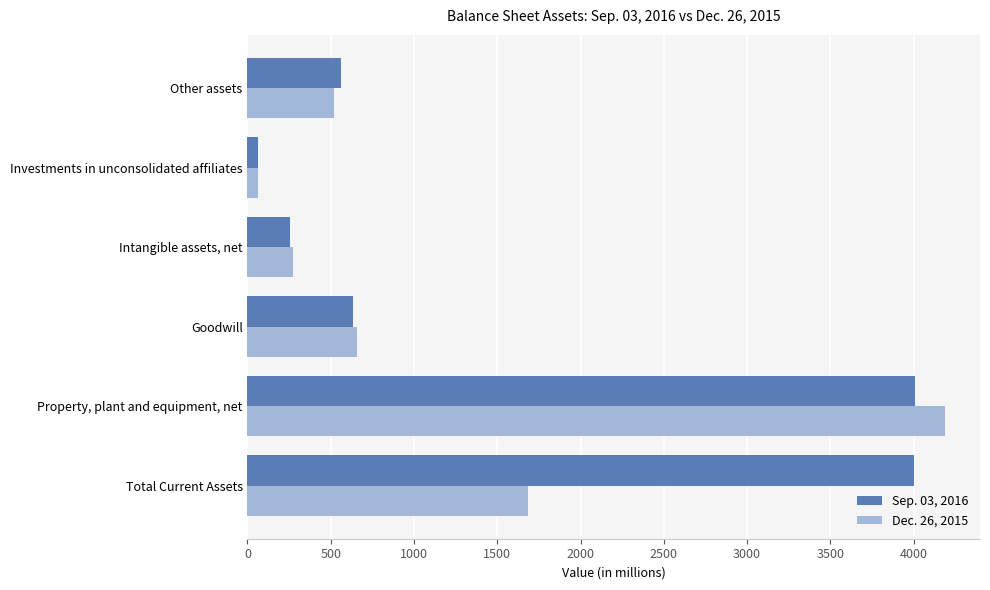

Rank the series by their average value, from highest to lowest.

Sep. 03, 2016, Dec. 26, 2015